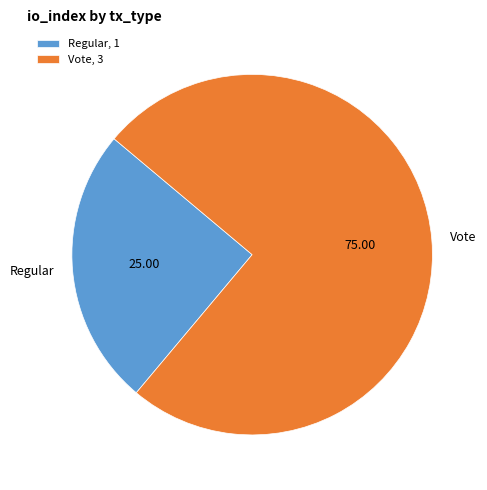

Which has a higher value, Regular or Vote?

Vote